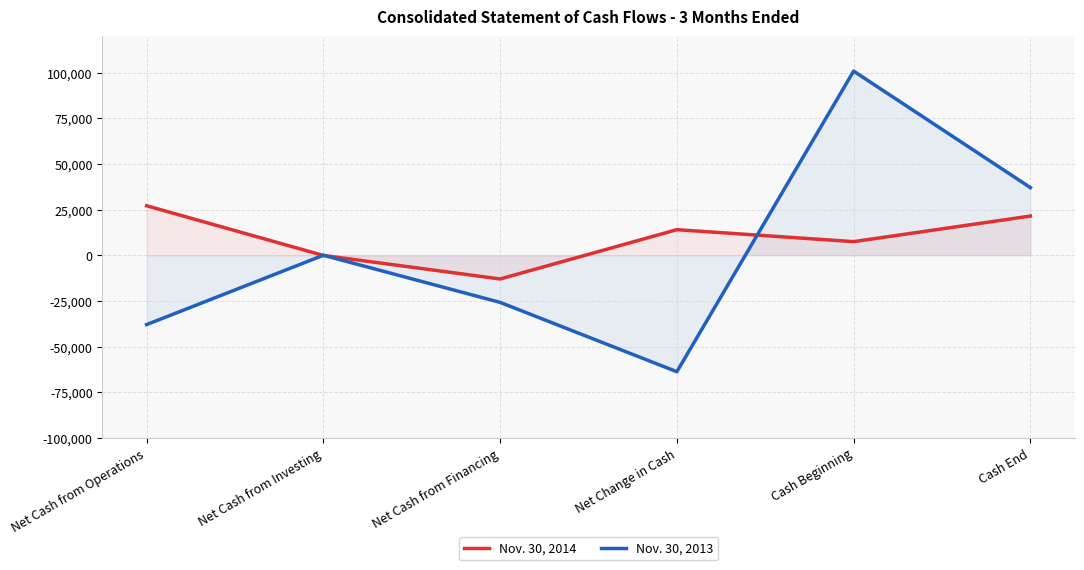

What is the sum of all Nov. 30, 2013 values?

10342